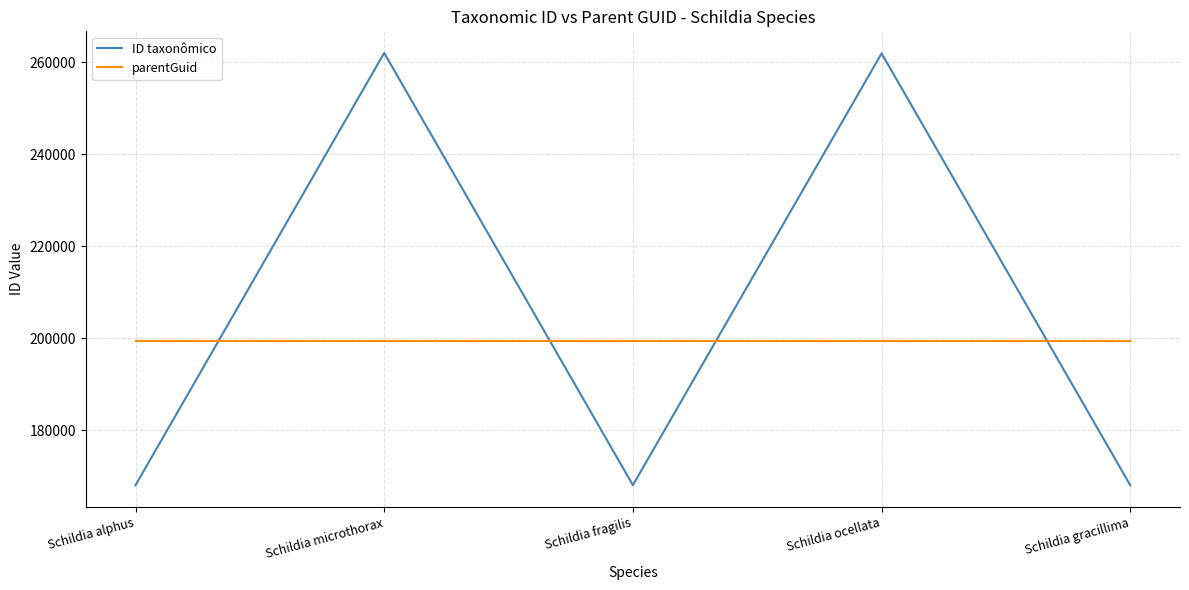

What is the approximate value of ID taxonômico at Schildia ocellata?

261959